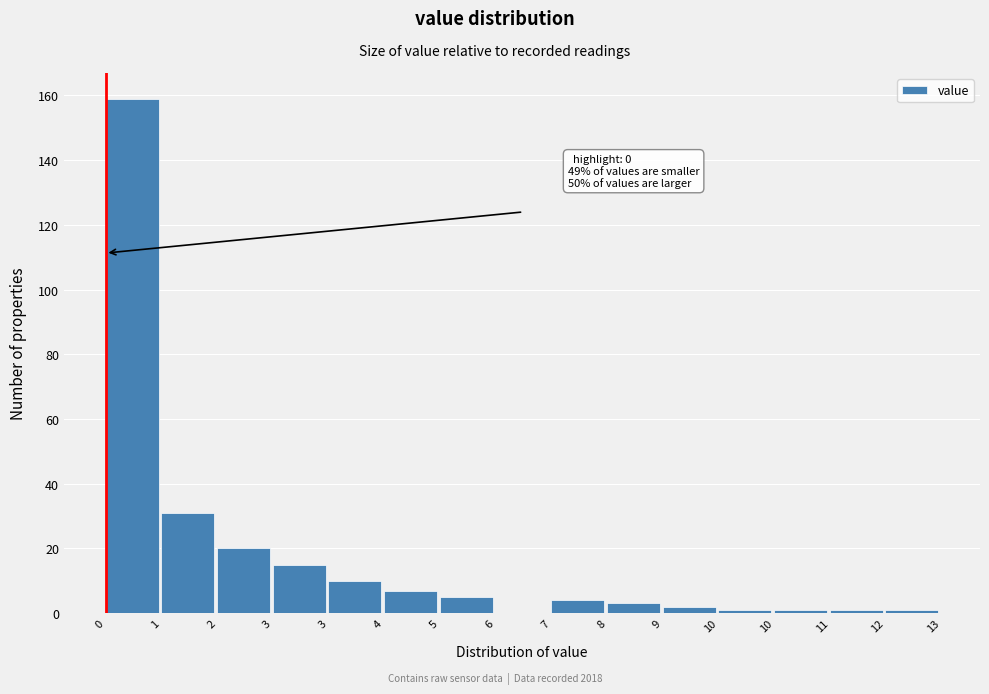

Are the bars horizontal?

No